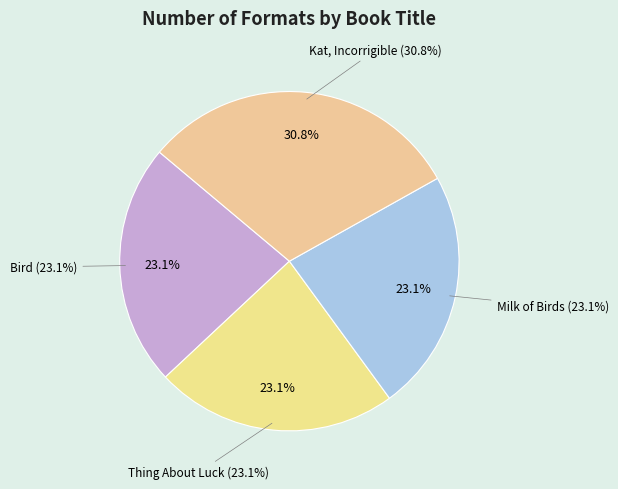

Which category has the biggest portion of the pie?

Kat, Incorrigible